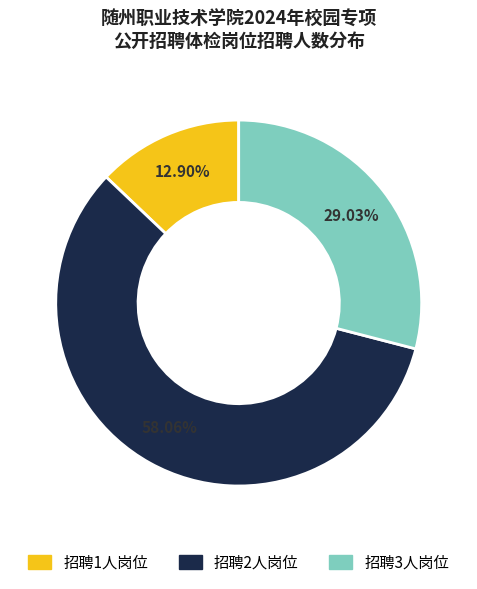

Is there any slice that represents more than half of the pie?

Yes